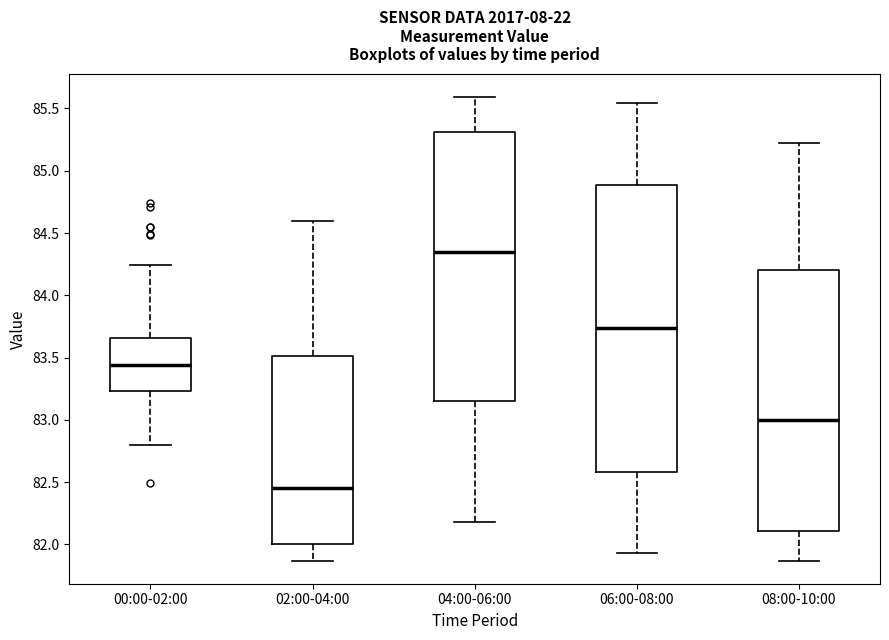

Reading left to right, transcribe this box plot: for each box, give where its median line is, the range the box spans, and where its two whiskers end, as read against the y-axis. The values are not printed on the chart, so give them approximately, as read against the axis.

00:00-02:00: median 83.45, box 83.25 to 83.65, whiskers 82.80 to 84.25
02:00-04:00: median 82.45, box 82.00 to 83.50, whiskers 81.85 to 84.60
04:00-06:00: median 84.35, box 83.15 to 85.30, whiskers 82.20 to 85.60
06:00-08:00: median 83.75, box 82.60 to 84.90, whiskers 81.95 to 85.55
08:00-10:00: median 83.00, box 82.10 to 84.20, whiskers 81.85 to 85.20